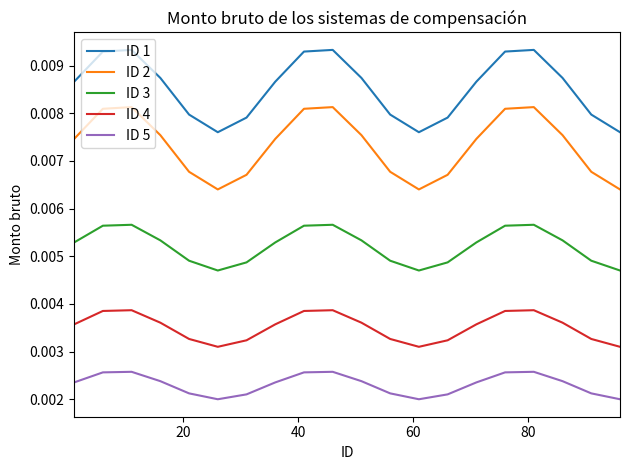

True or false: ID 3 and ID 5 intersect in this chart.

False